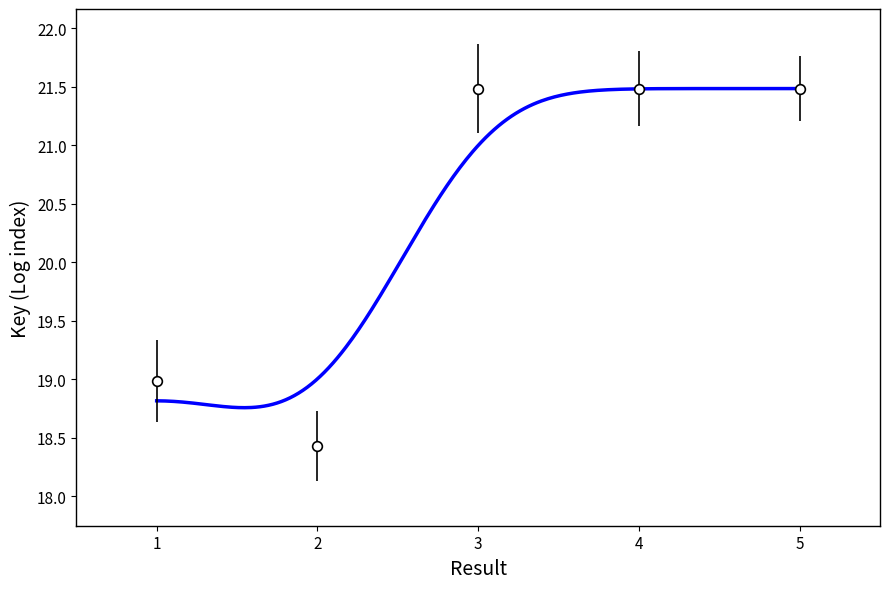

What is the value of the 2nd point from the left?

18.4